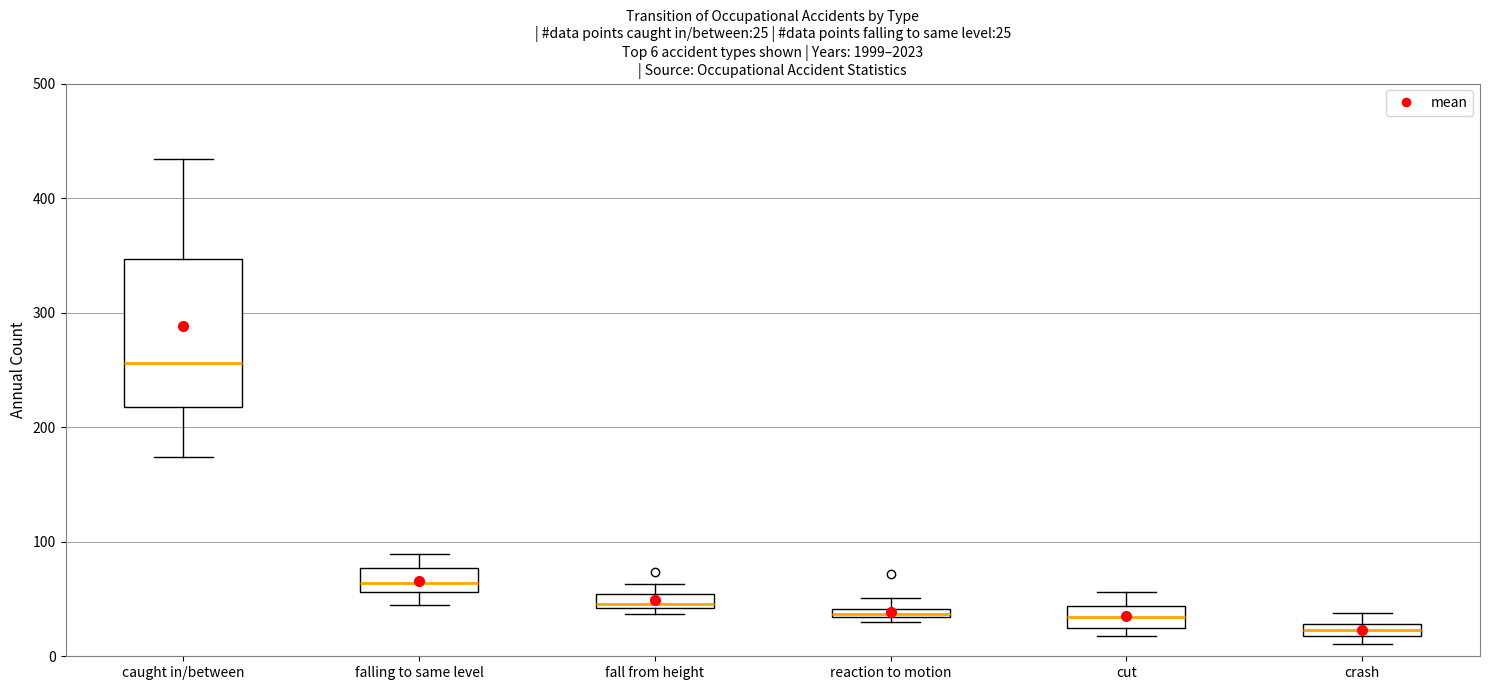

Which box's median line is the lowest?

crash